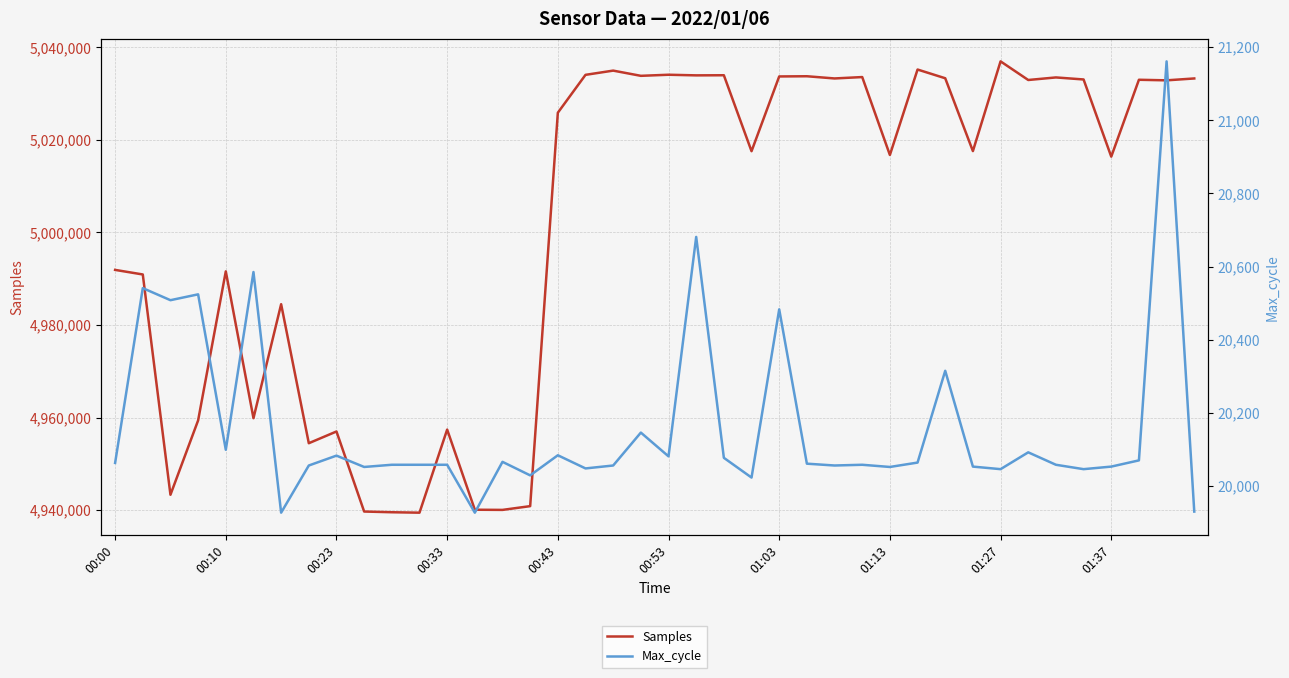

What is the difference between the second highest and second lowest values in the Max_cycle series?

754